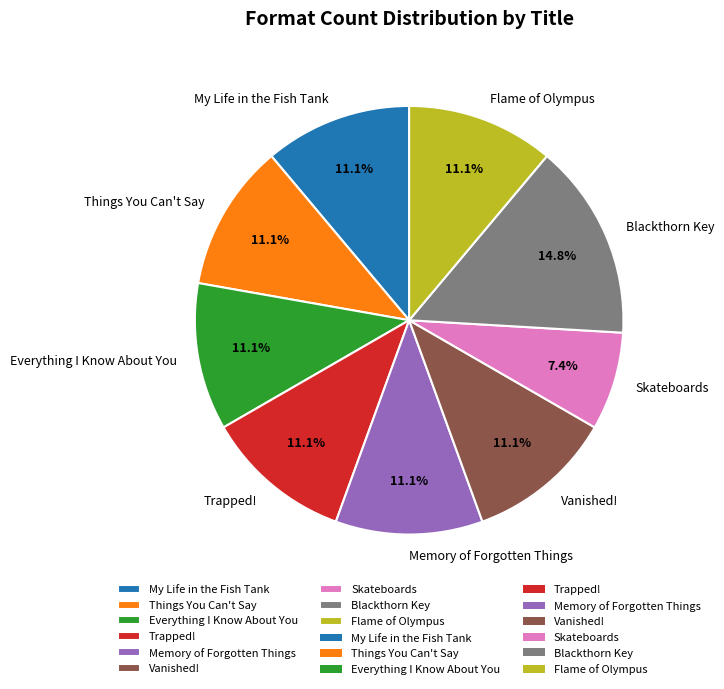

Does any single category account for the majority?

No